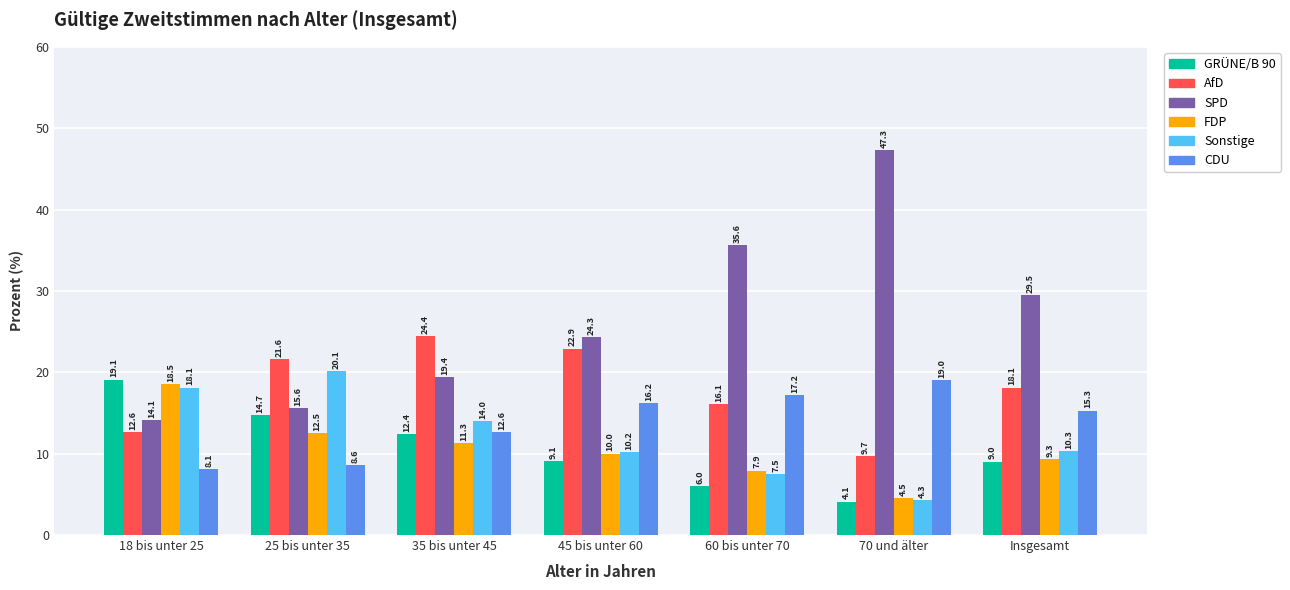

What is the value of the Sonstige bar at the 1st from the left?

18.1